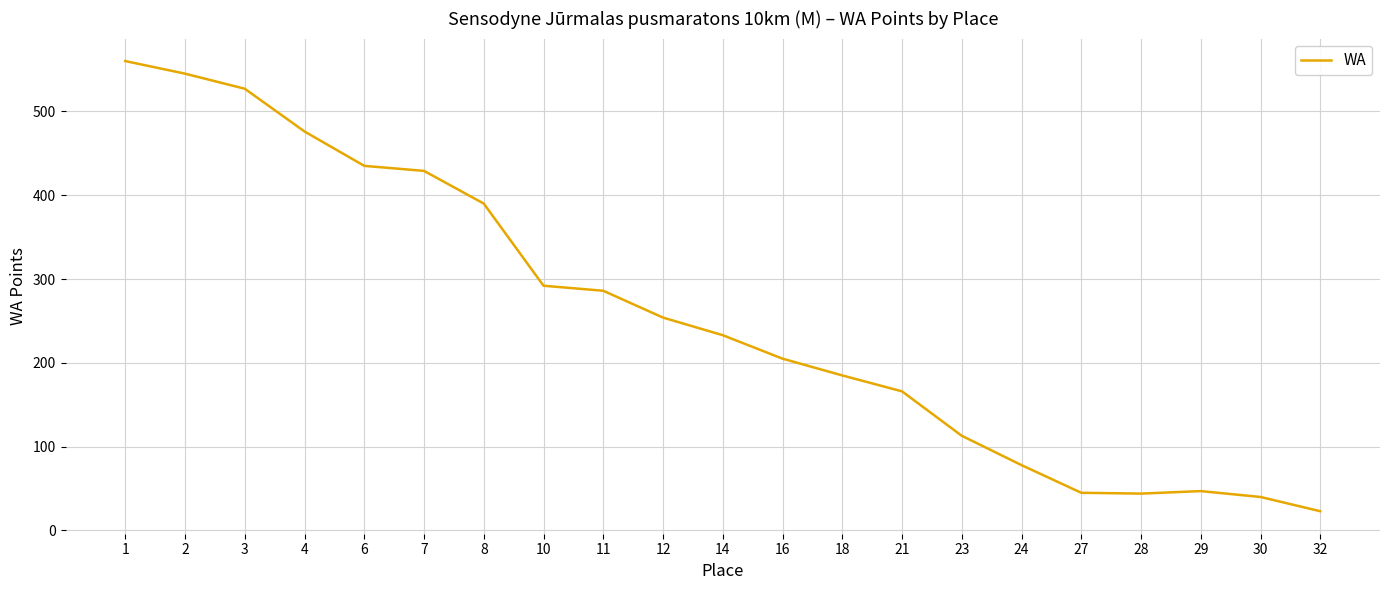

What is the change in value from 12 to 16?

-49